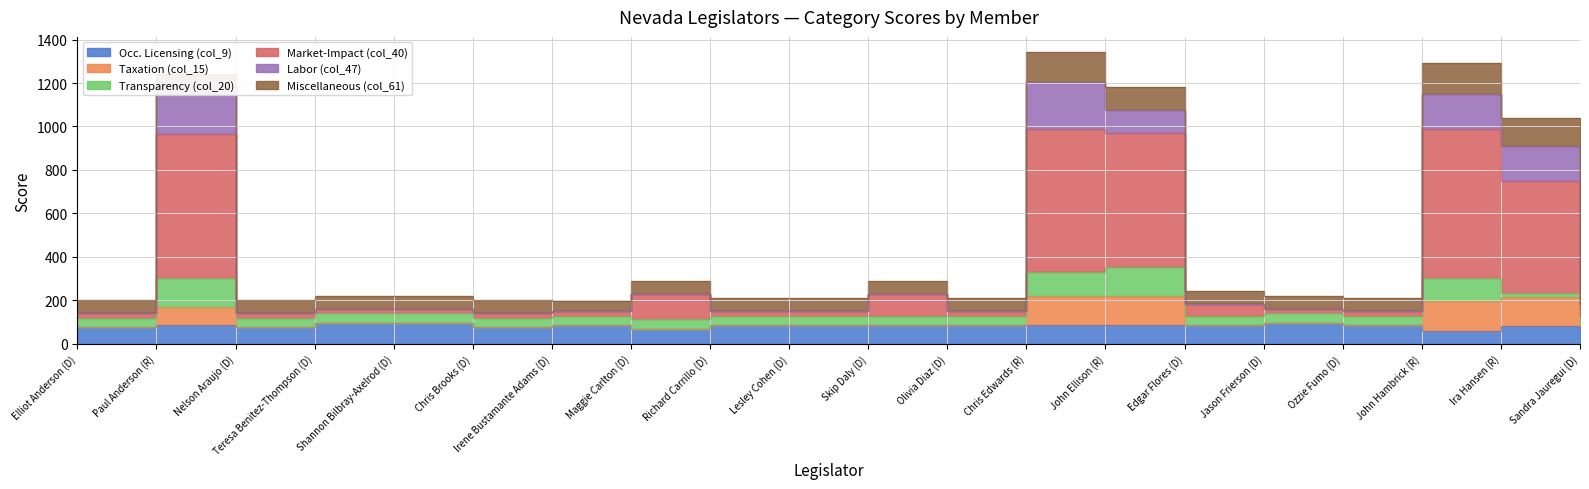

What is the value of the Occ. Licensing (col_9) point at the 2nd from the left?

85